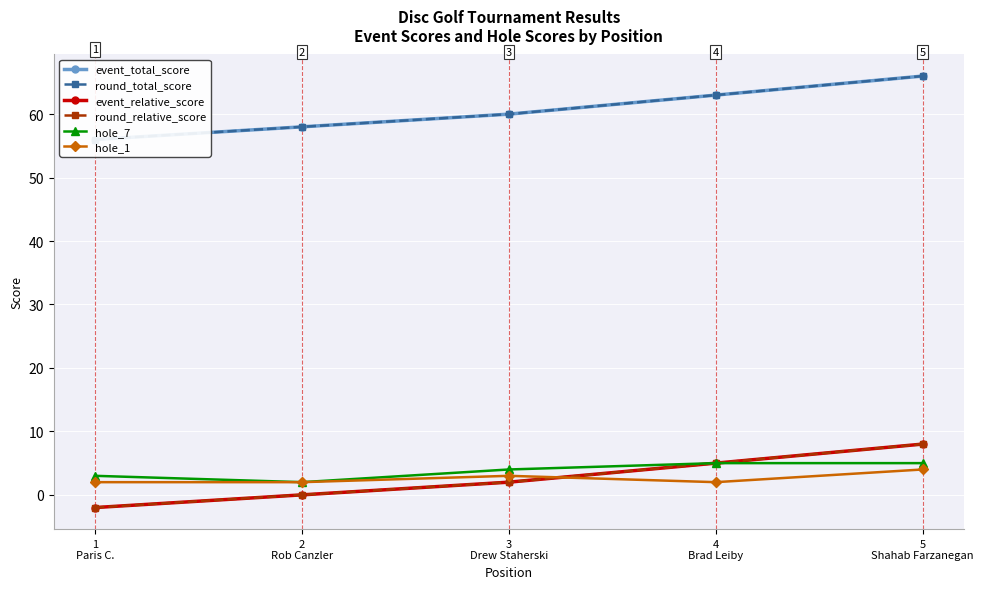

Does the chart display data point markers on the line(s)?

Yes